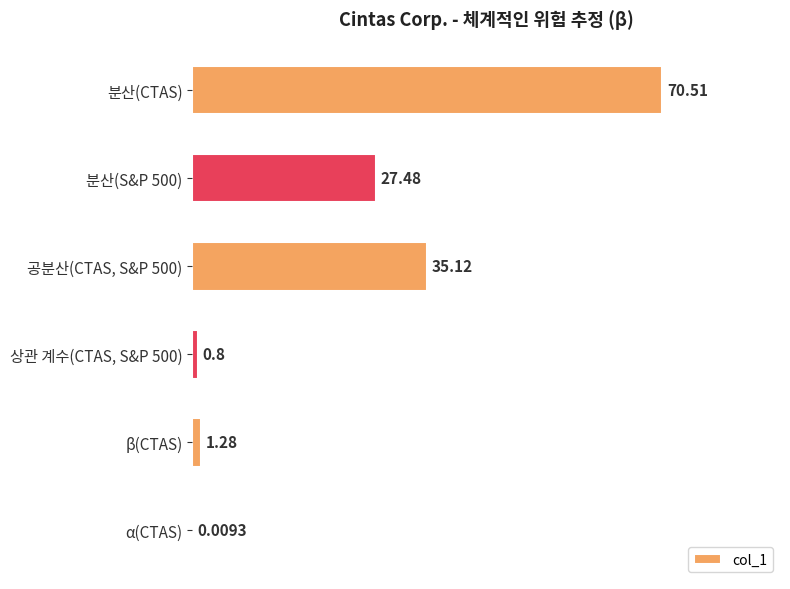

What is the sum of all values?

135.2